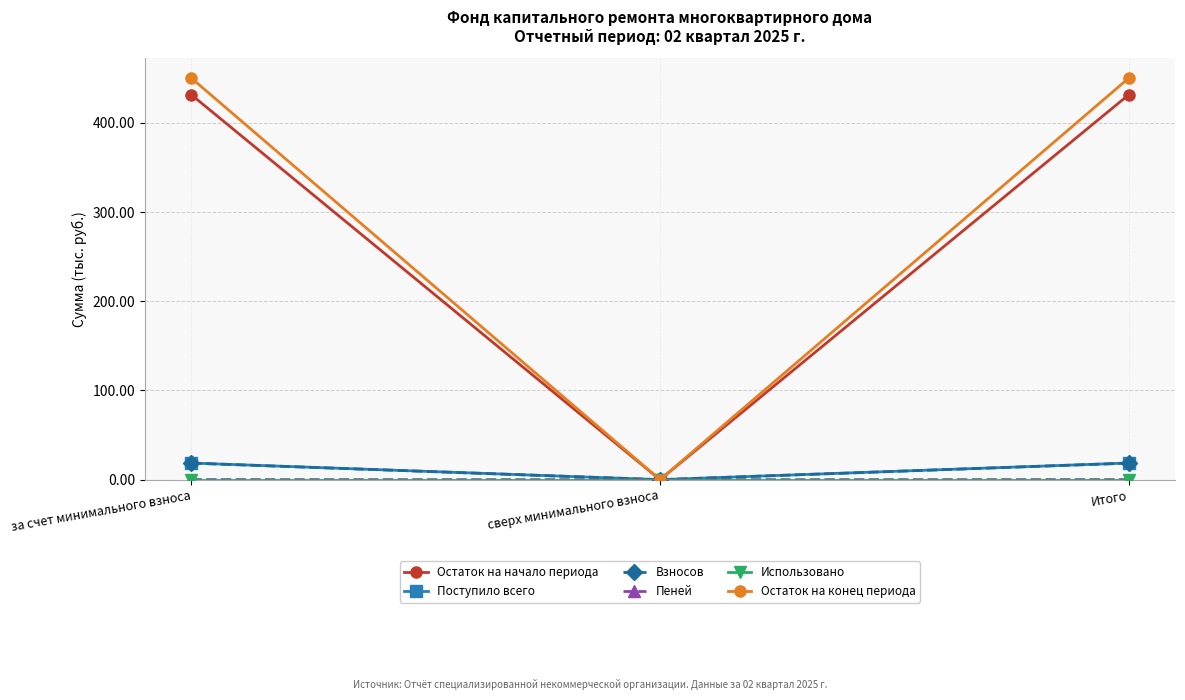

What is the highest value of the Остаток на начало периода series?

431.2